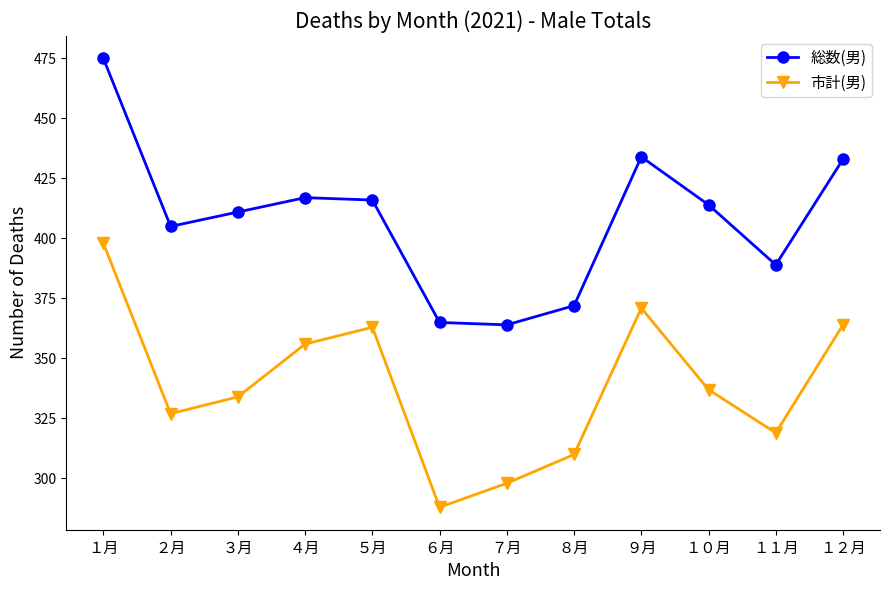

Which category has the lowest value across all series?

６月